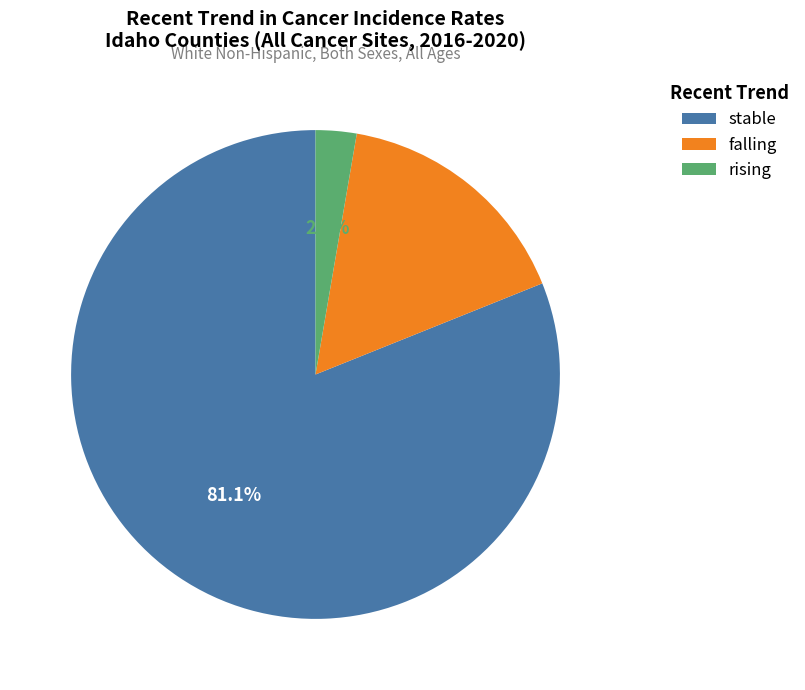

Which has a higher value, rising or falling?

falling